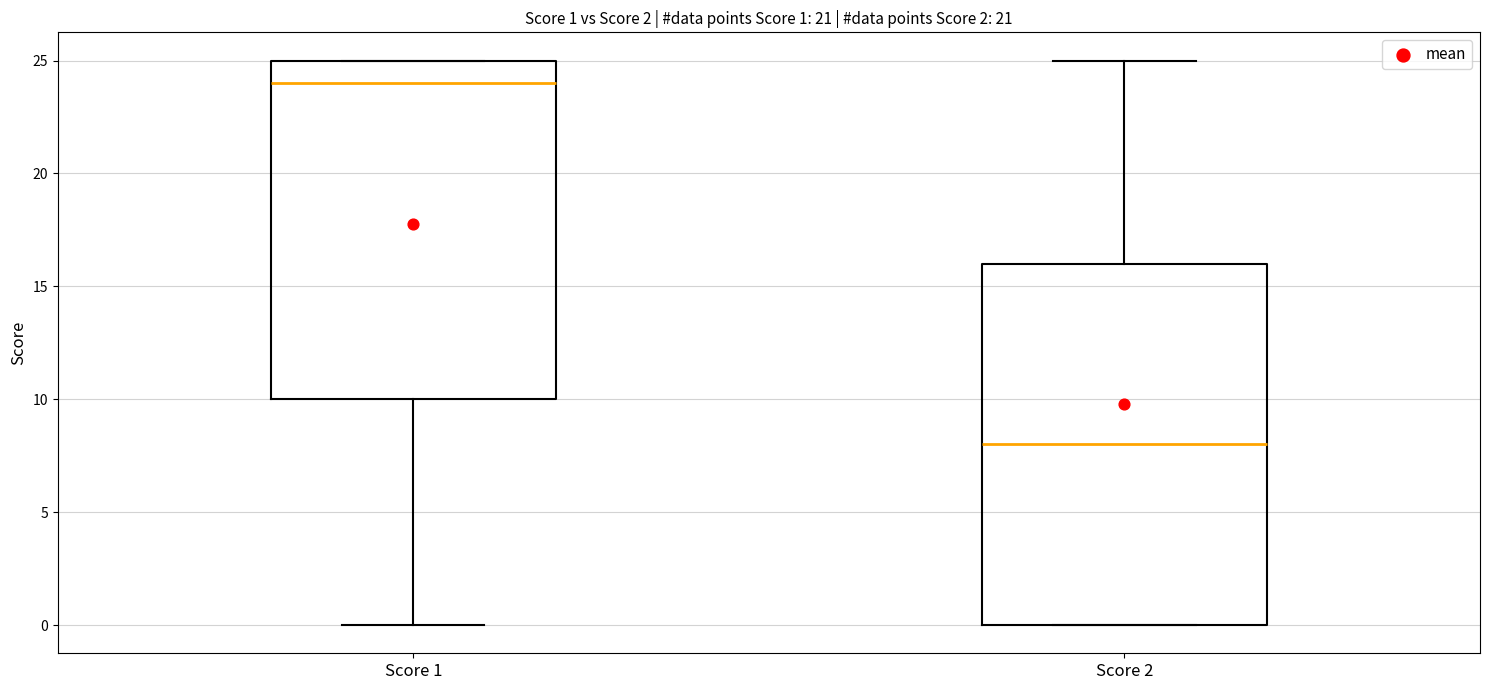

Which box is the tallest, from its lower edge to its upper edge?

Score 2